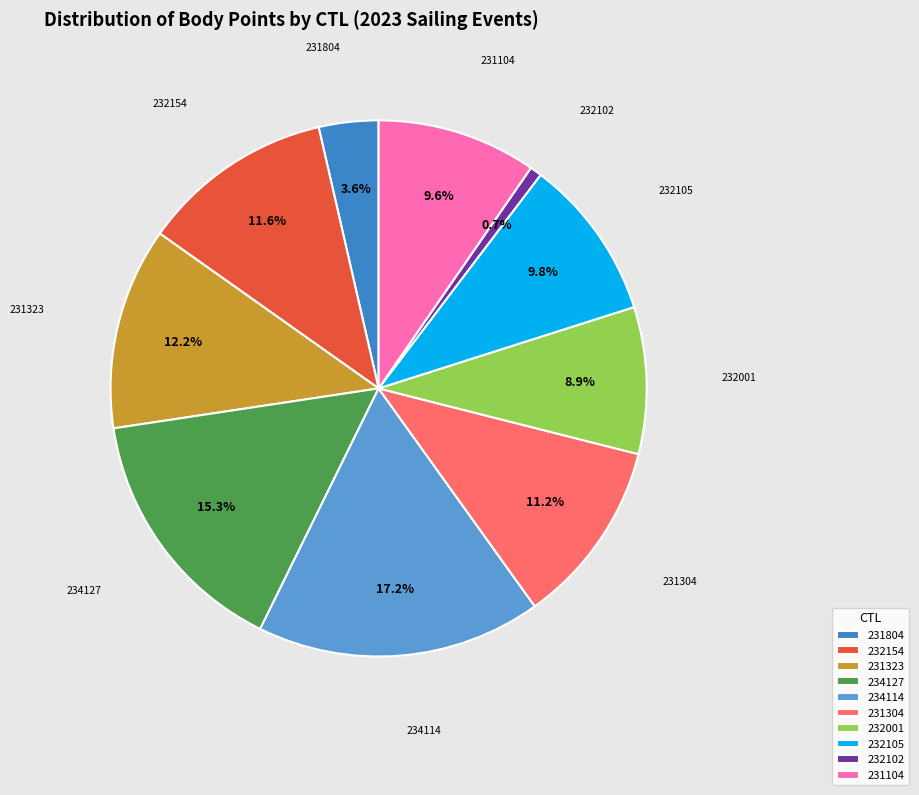

True or false: 234127 accounts for 15% of the total.

True